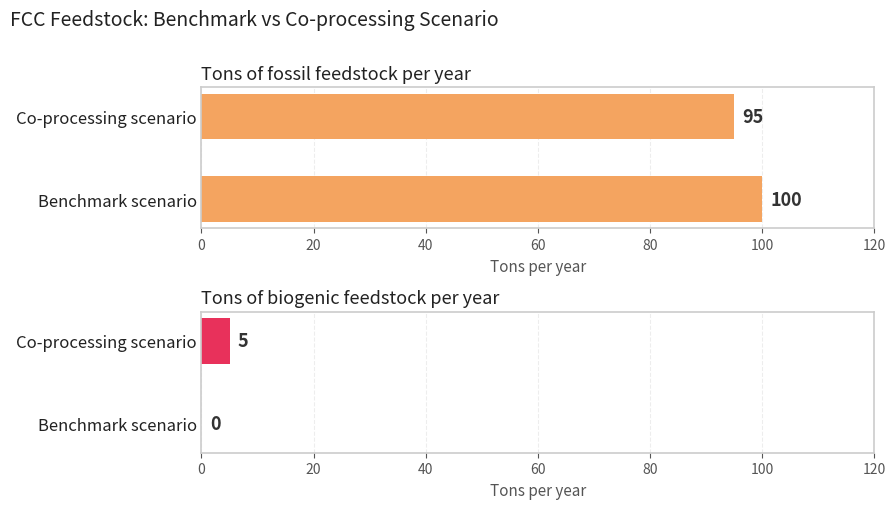

What is the approximate value of Fossil feedstock (tons/year) at Co-processing scenario?

95